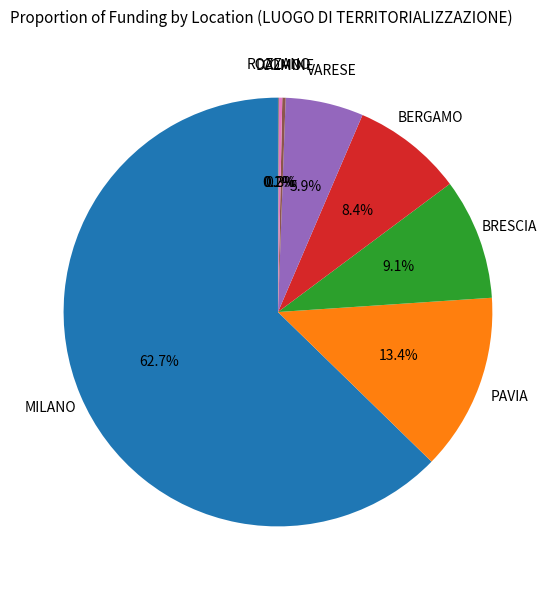

Does any single category account for the majority?

Yes